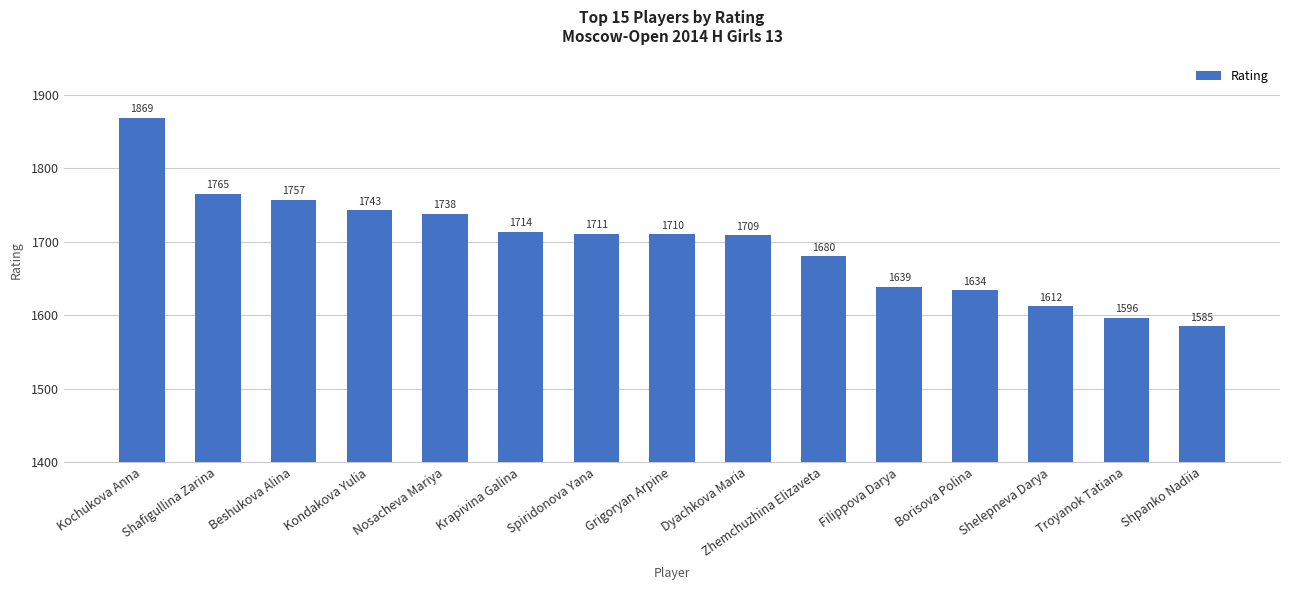

Which category has the highest value across all series?

Kochukova Anna